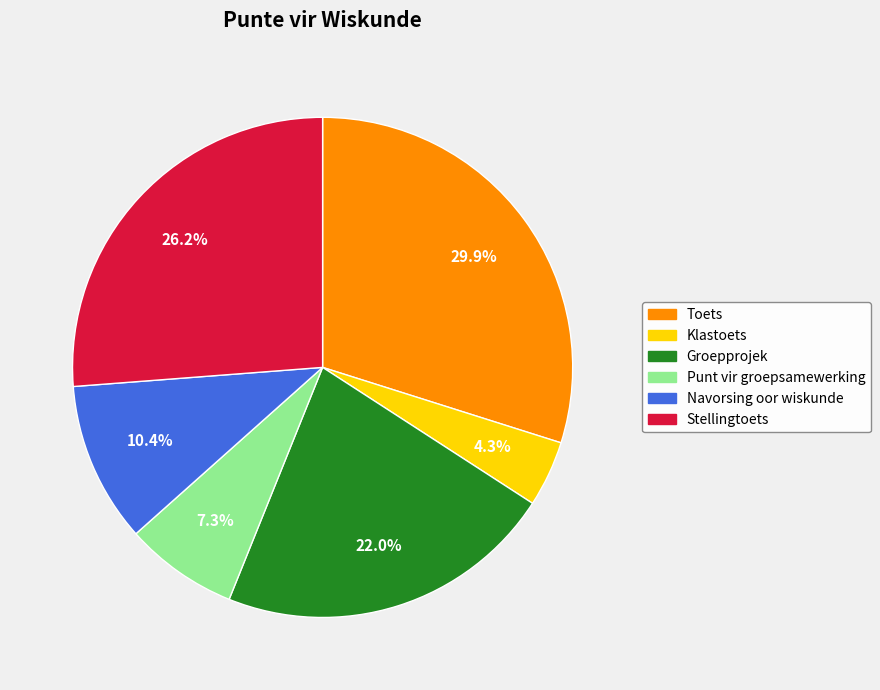

To the nearest percent, what portion does Punt vir groepsamewerking represent?

7%